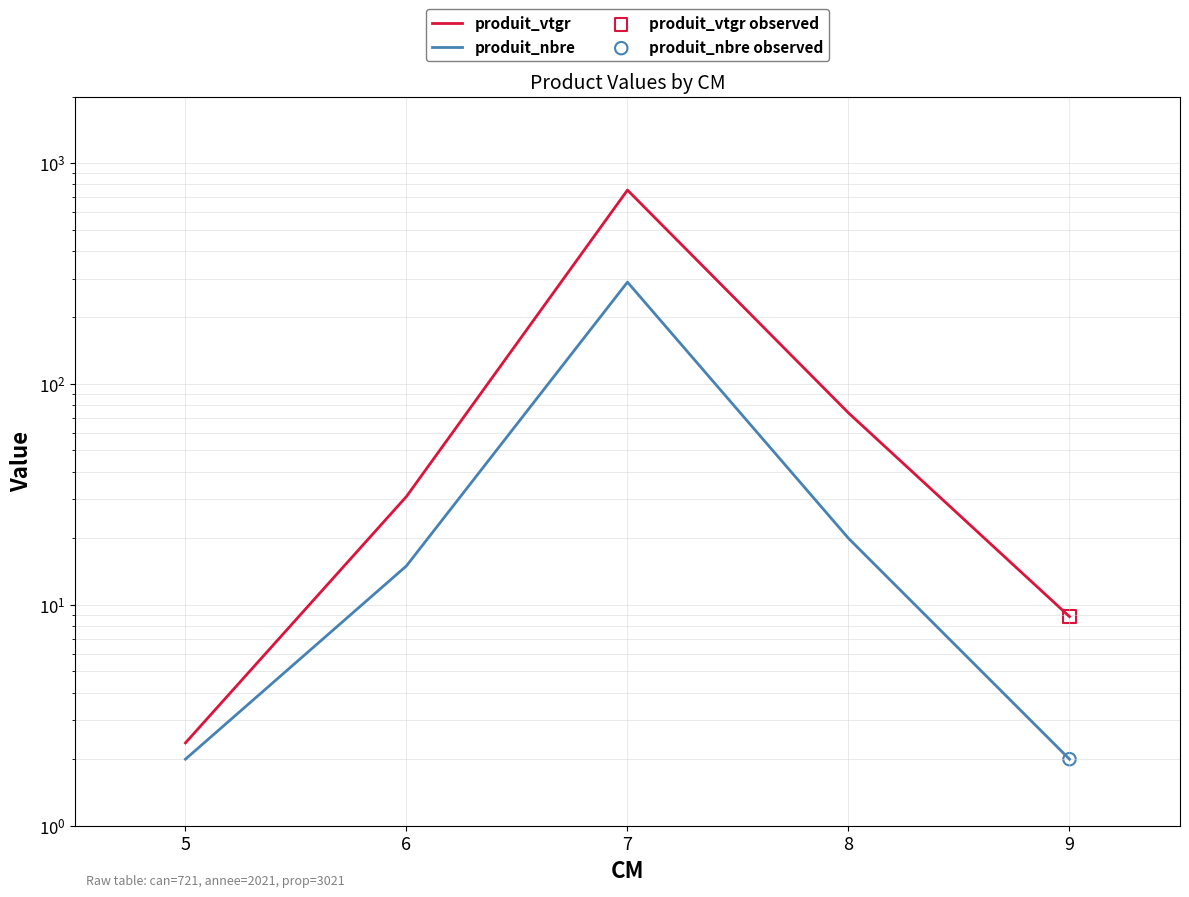

Which series contains the highest Y value?

produit_vtgr